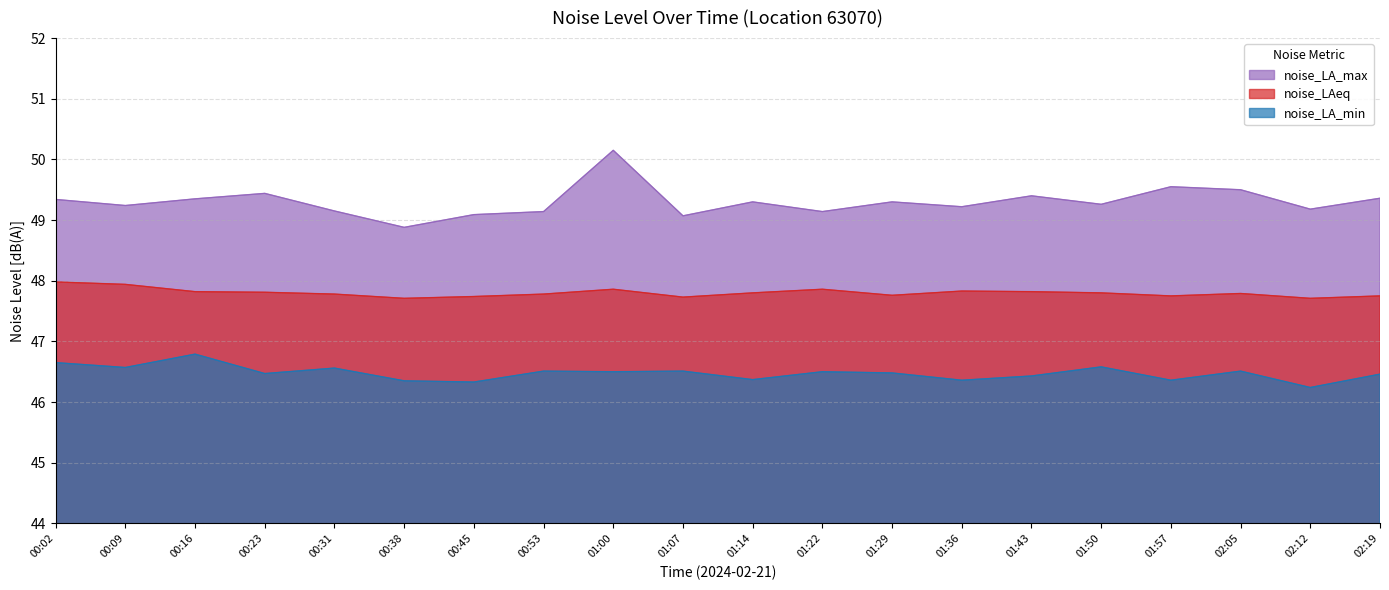

True or false: noise_LA_max and noise_LAeq cross at least once.

False